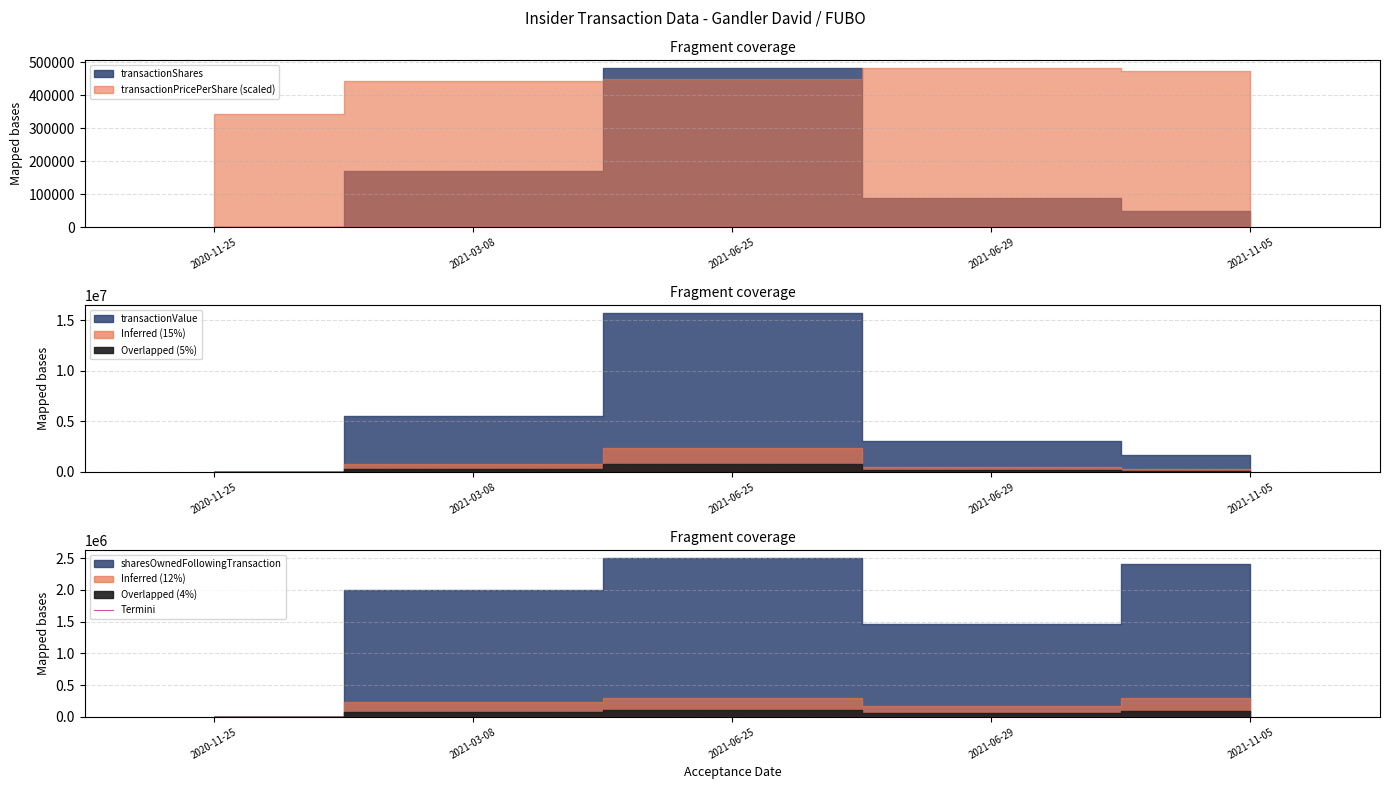

What position from the right is 2021-06-29?

2